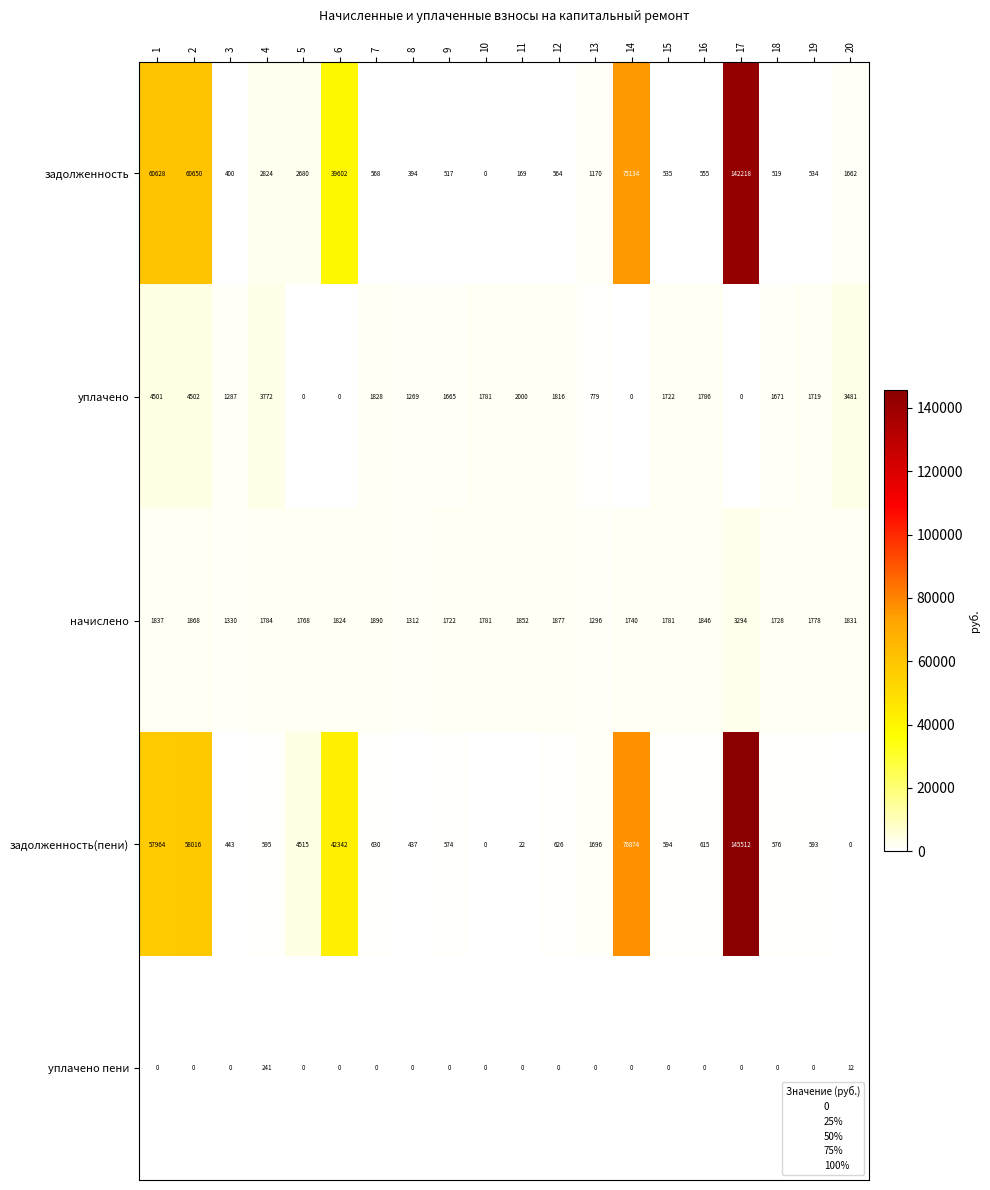

Which series changed the most between 2 and 13?

задолженность